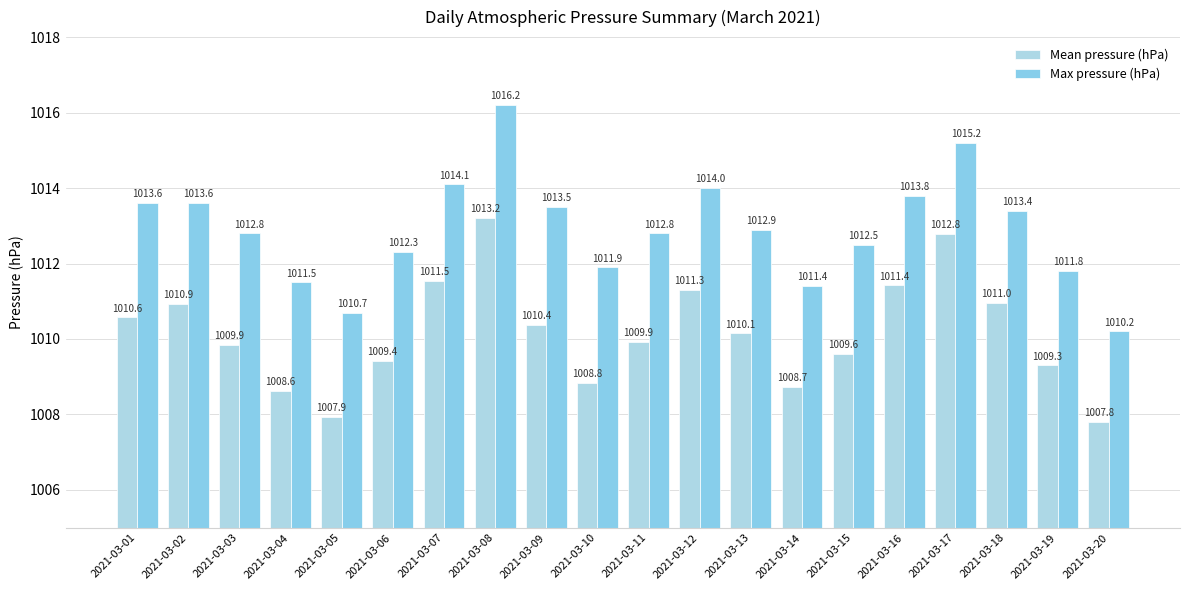

The value of Mean pressure (hPa) at 2021-03-18 is 527.3. True or false?

False